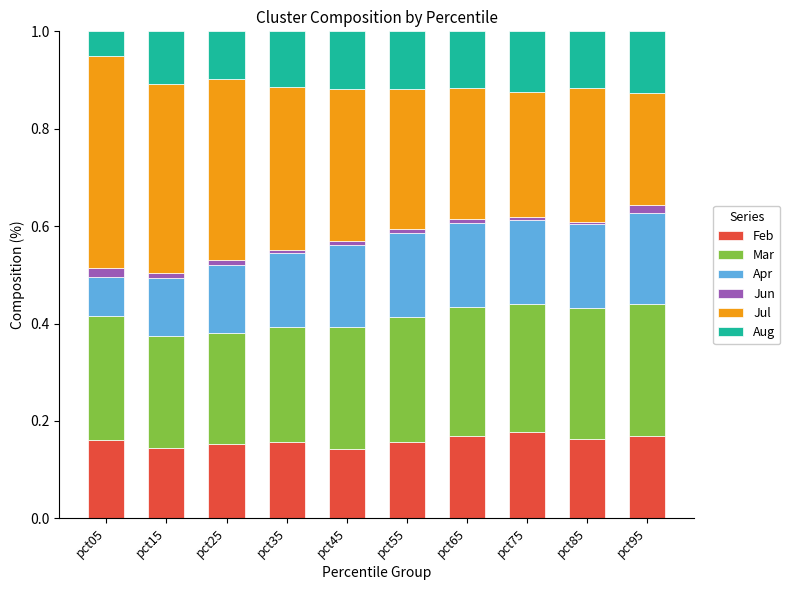

What are all the series names shown in the legend?

Feb, Mar, Apr, Jun, Jul, Aug